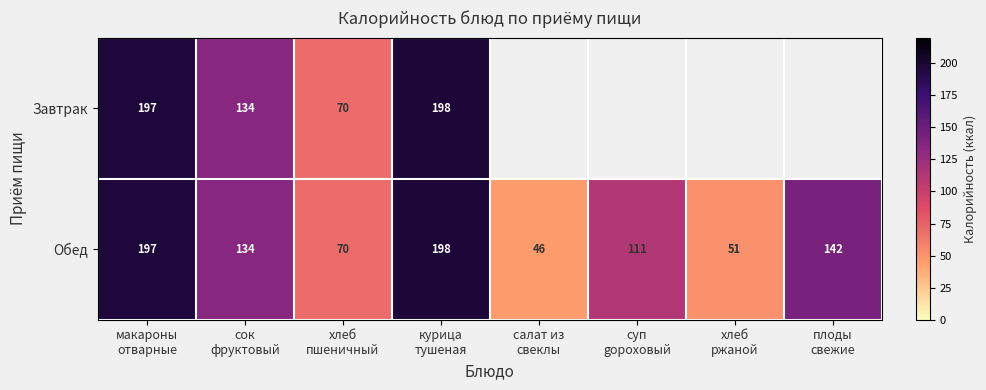

What is the difference between the second highest and second lowest values in the Обед series?

146